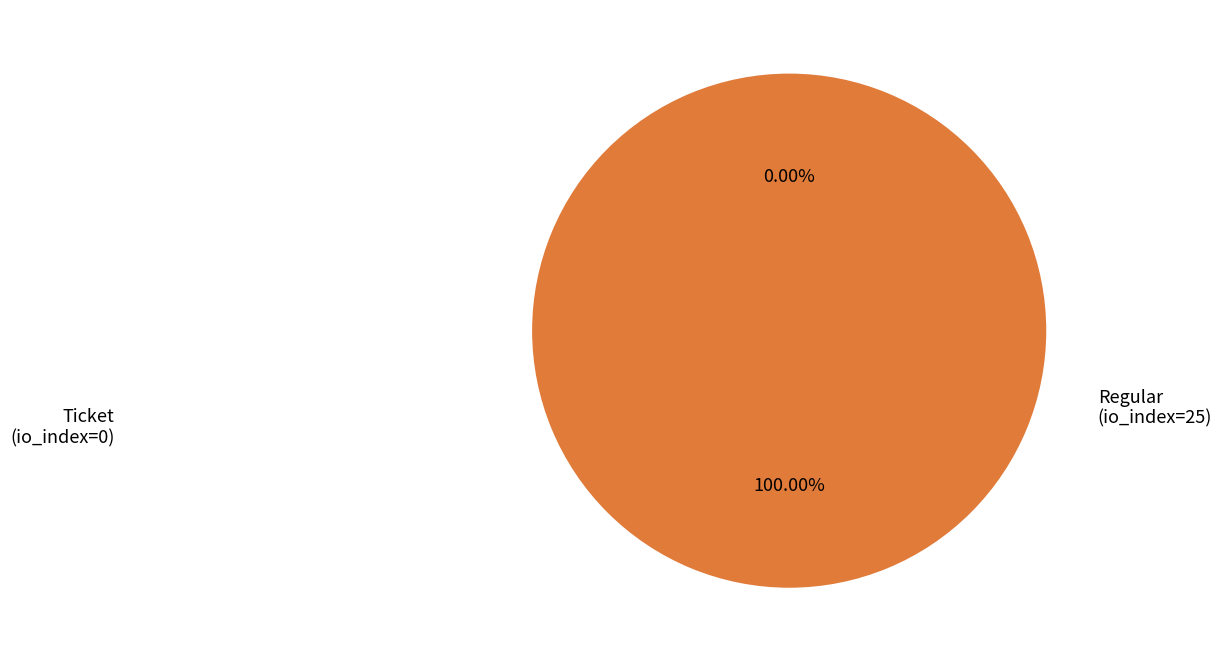

Which has a higher value, Regular (io_index=25) or Ticket (io_index=0)?

Regular (io_index=25)